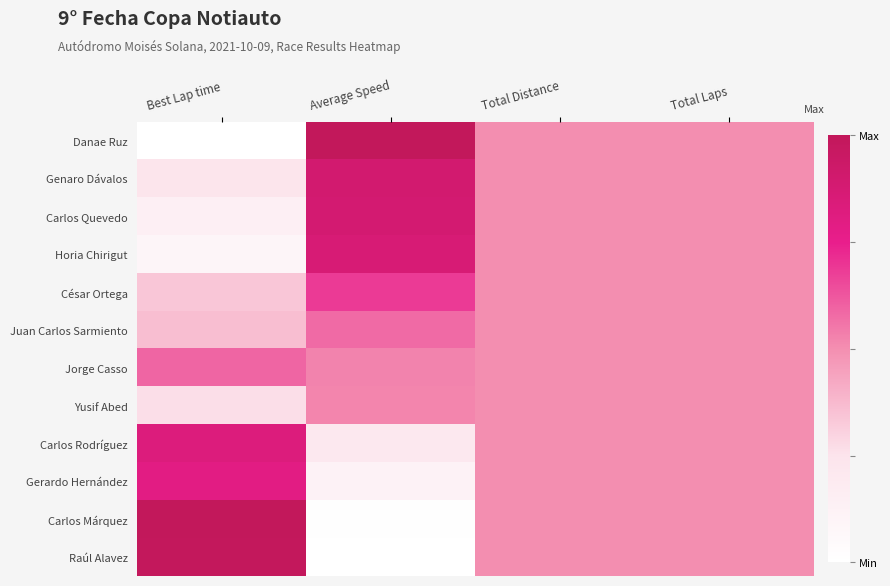

Rank the series by their maximum value, from highest to lowest.

Danae Ruz, Carlos Márquez, Raúl Alavez, Genaro Dávalos, Carlos Quevedo, Horia Chirigut, Carlos Rodríguez, Gerardo Hernández, César Ortega, Jorge Casso, Juan Carlos Sarmiento, Yusif Abed